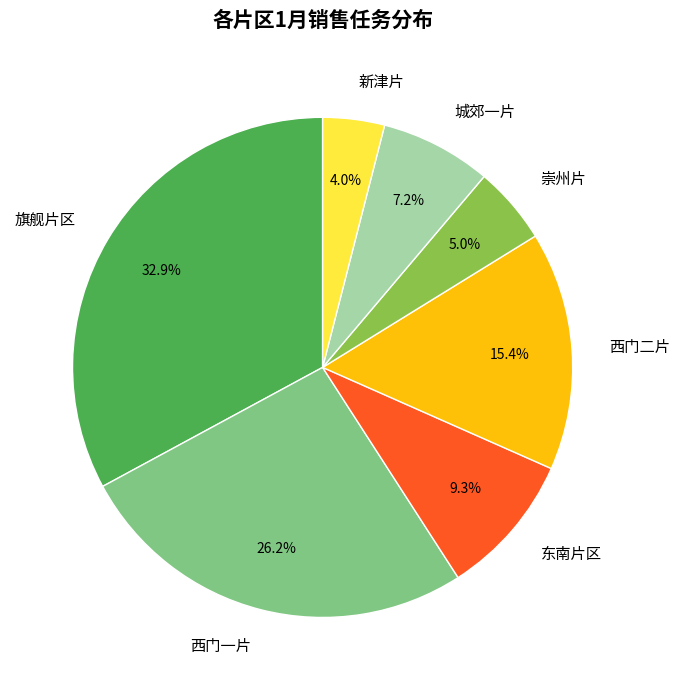

Is there any slice that represents more than half of the pie?

No